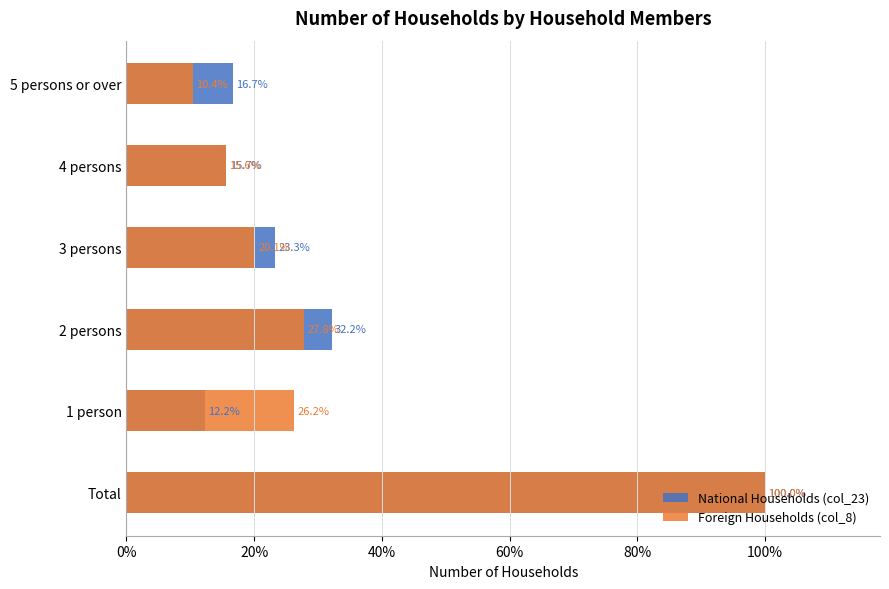

What is the sum of all National Households (col_23) values?

200.0